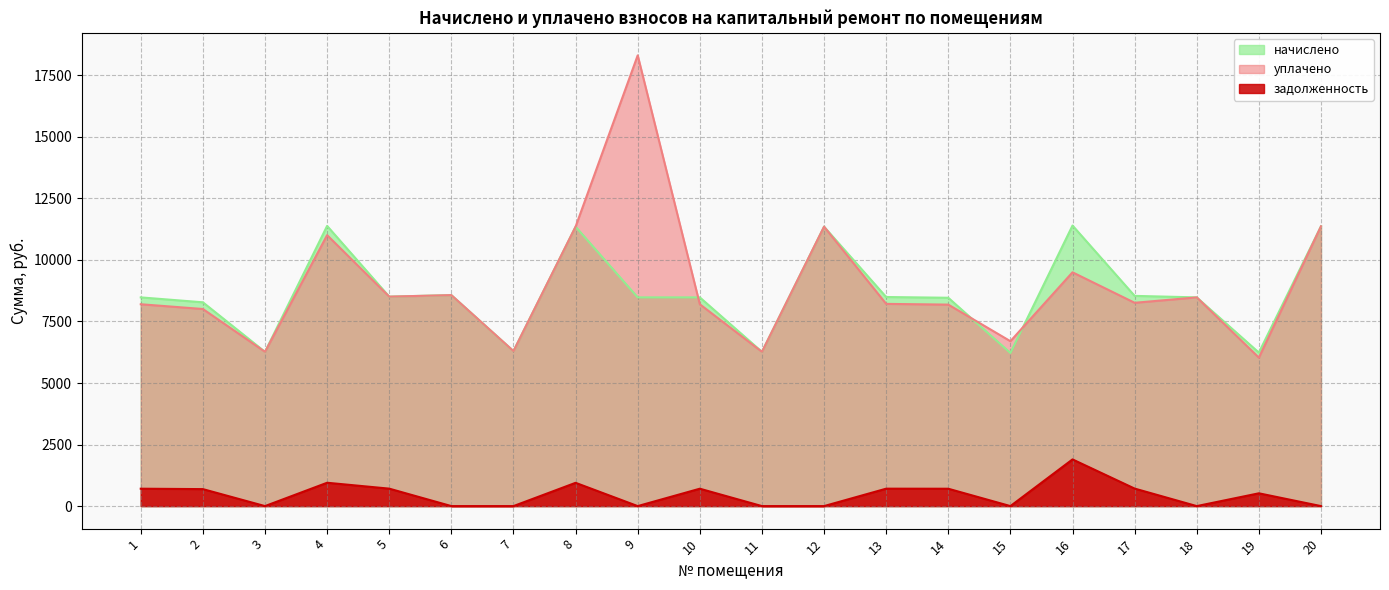

How many categories are shown in the chart?

20